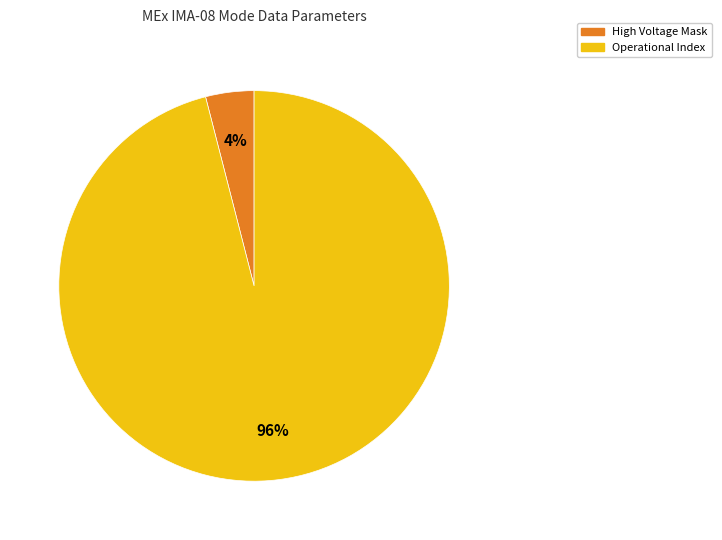

Count the number of slices in the pie.

2